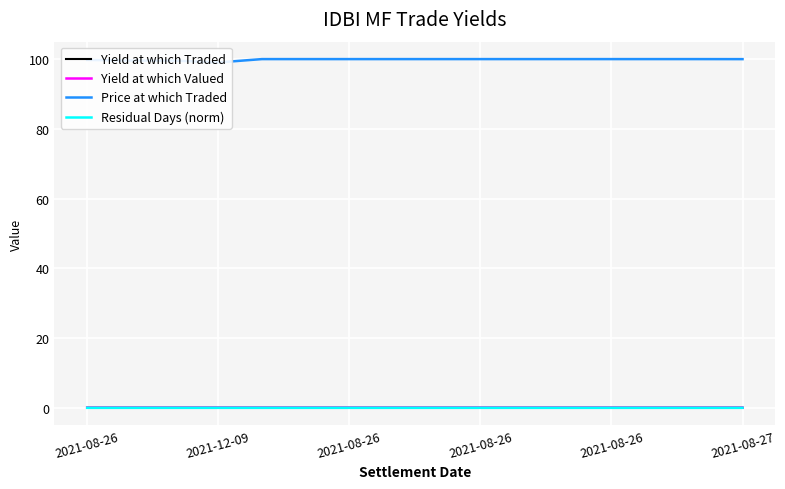

How many series are shown in this chart?

4